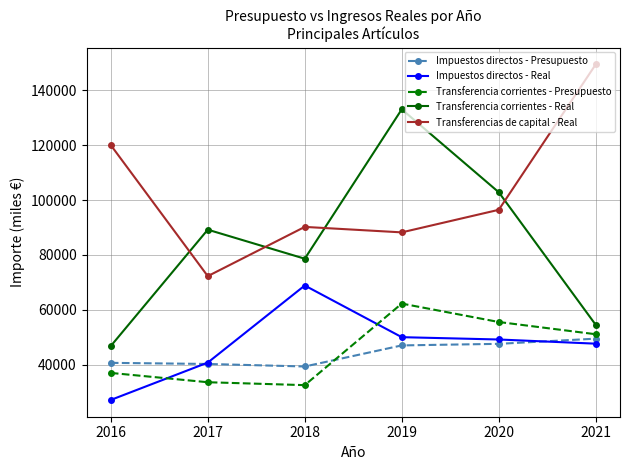

The value of Impuestos directos - Real at 2021 is 12526.4. True or false?

False